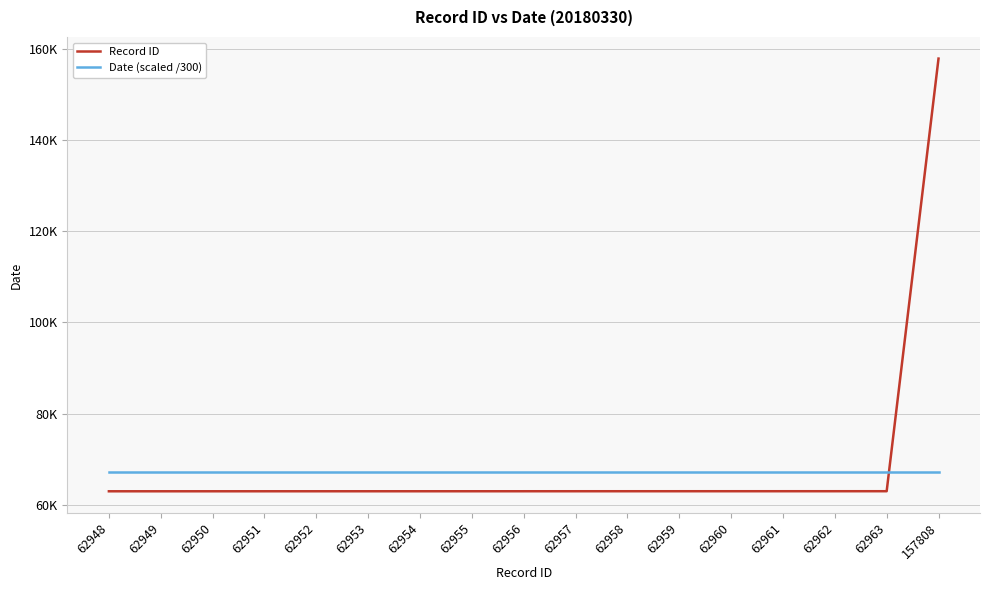

List the labels in order of Date (scaled /300) value, largest first.

62948, 62949, 62950, 62951, 62952, 62953, 62954, 62955, 62956, 62957, 62958, 62959, 62960, 62961, 62962, 62963, 157808